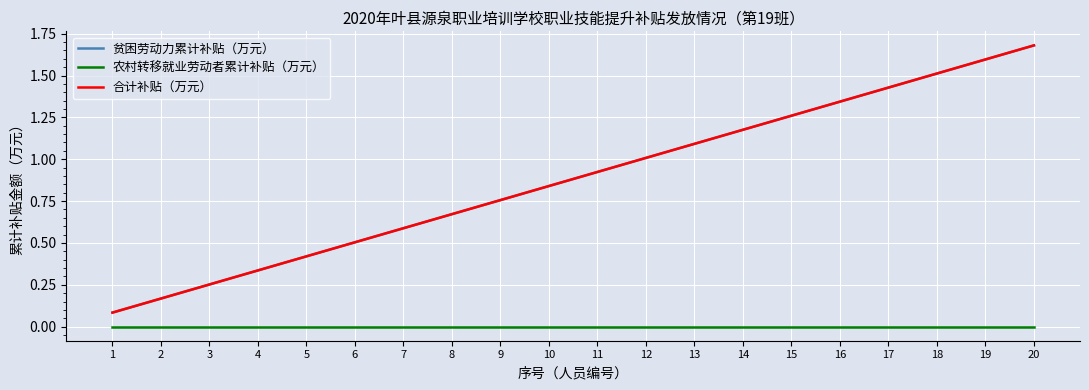

What is the difference between the 贫困劳动力累计补贴（万元） values at 15 and 6?

0.8